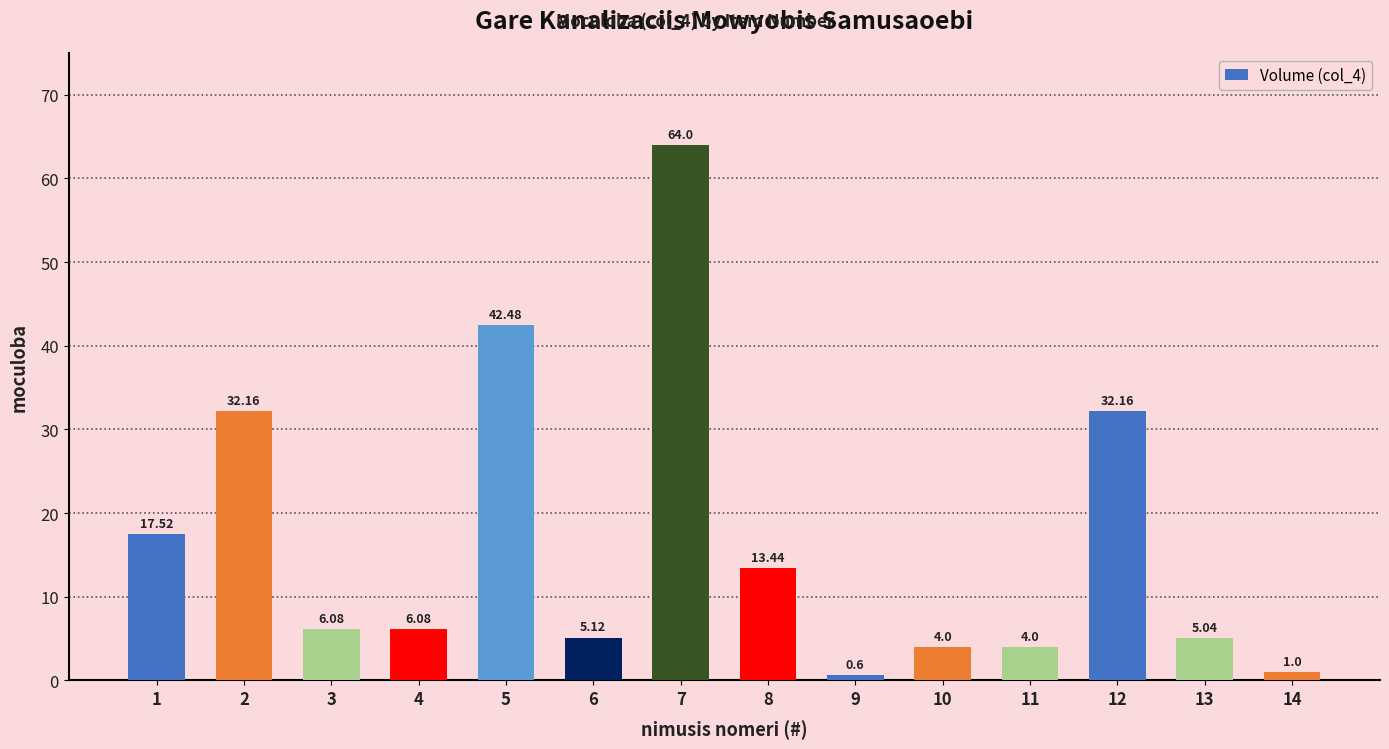

What is the ratio of the value at 8 to the value at 2?

0.4